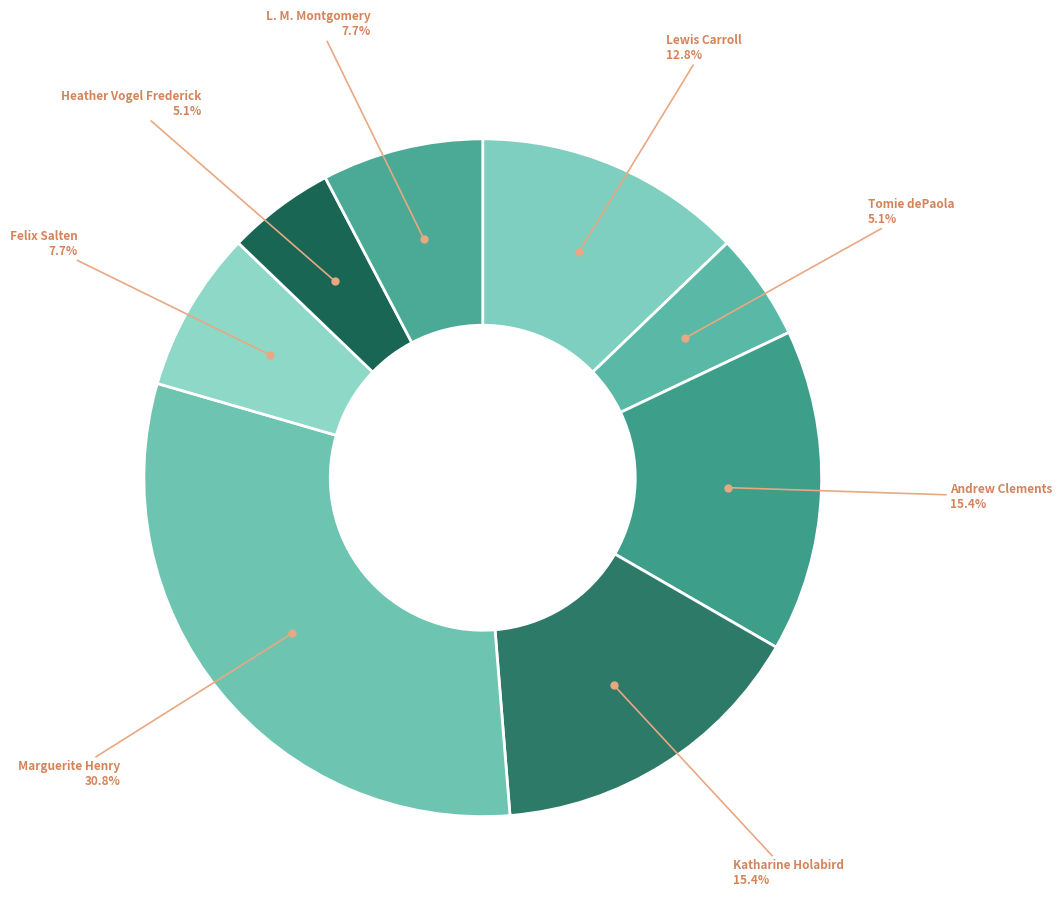

Which slice is the largest?

Marguerite Henry